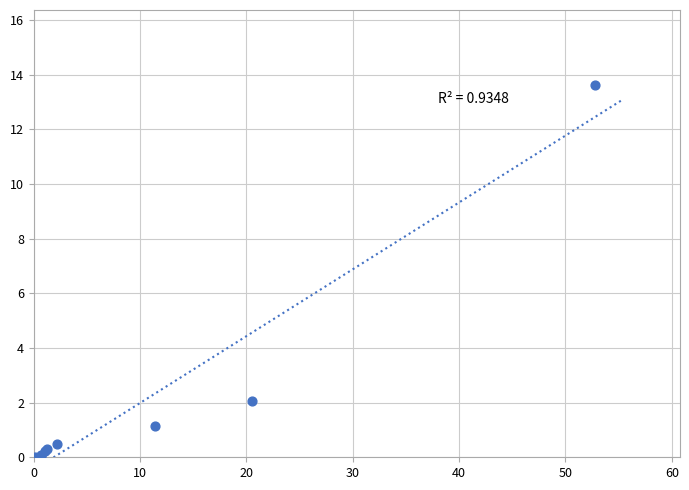

What Y value in the scatter plot is closest to 6?

2.0